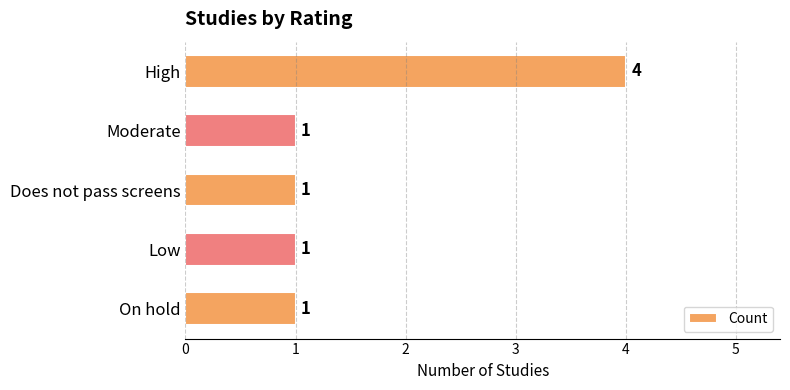

Count the values in the range 1 to 2.

4